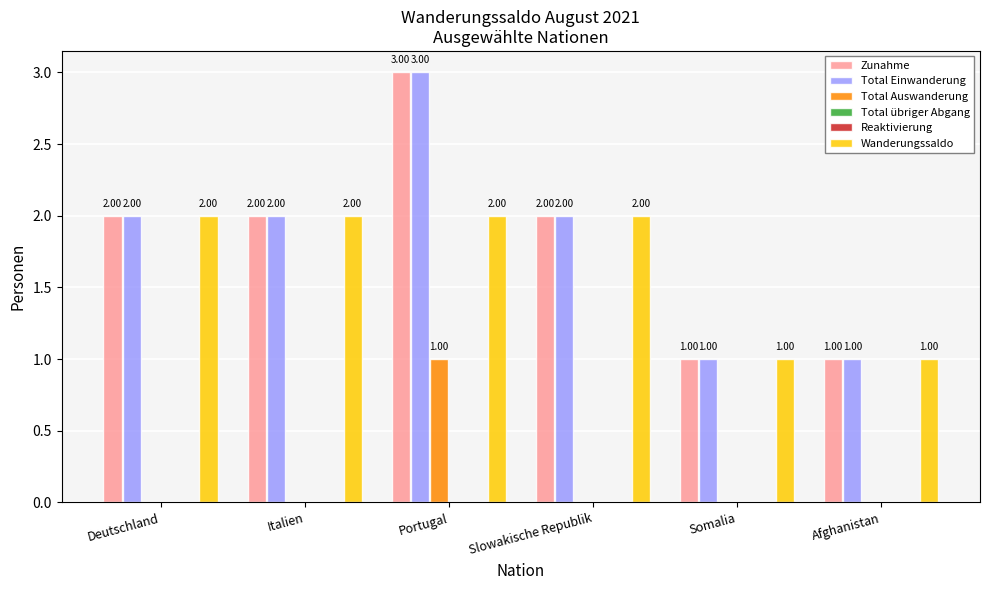

How many Total Einwanderung values are between 1 and 2?

5